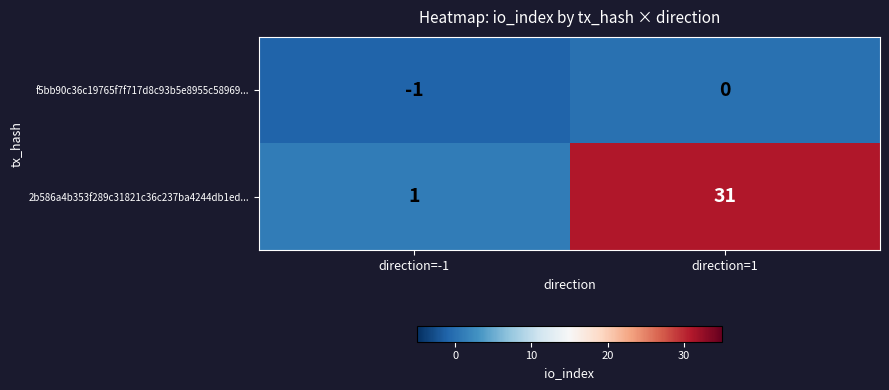

Reading left to right, extract all data points from this chart.

f5bb90c36c19765f7f717d8c93b5e8955c58969...: -1	0
2b586a4b353f289c31821c36c237ba4244db1ed...: 1	31